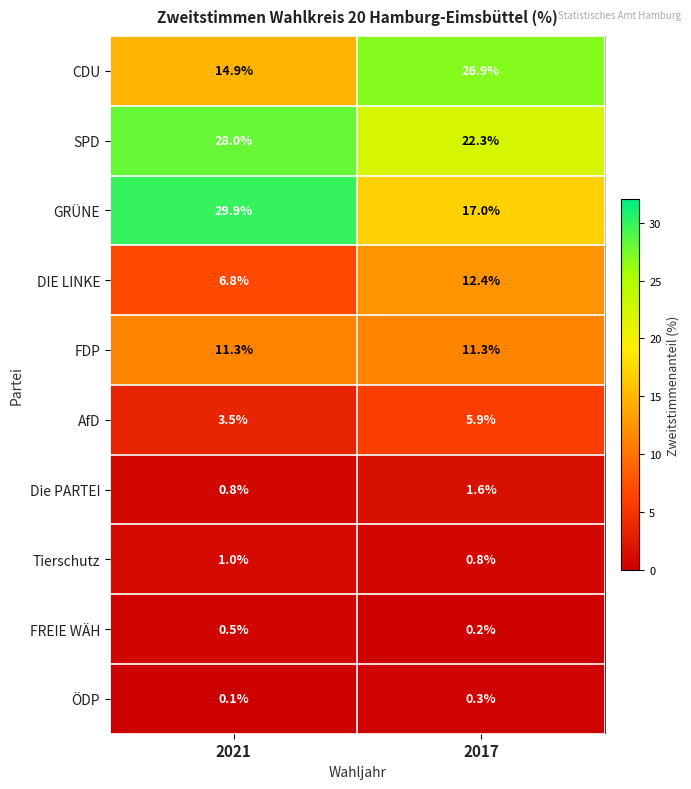

What is the average value of the Die PARTEI series?

1.2